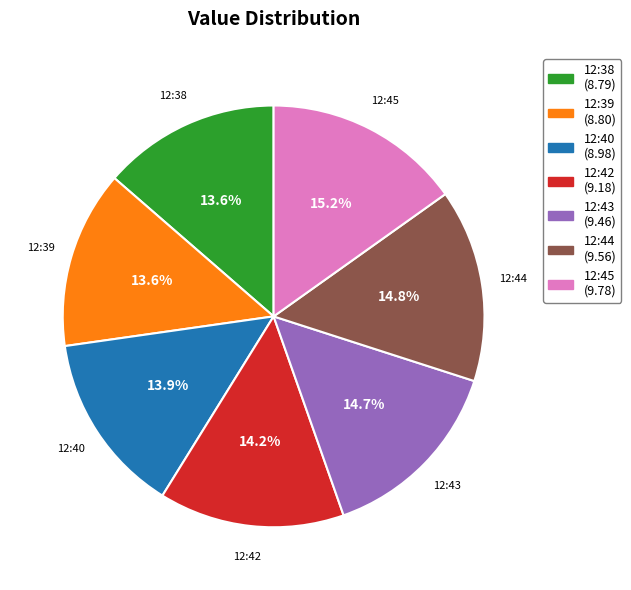

To the nearest percent, what portion does 12:38 represent?

14%